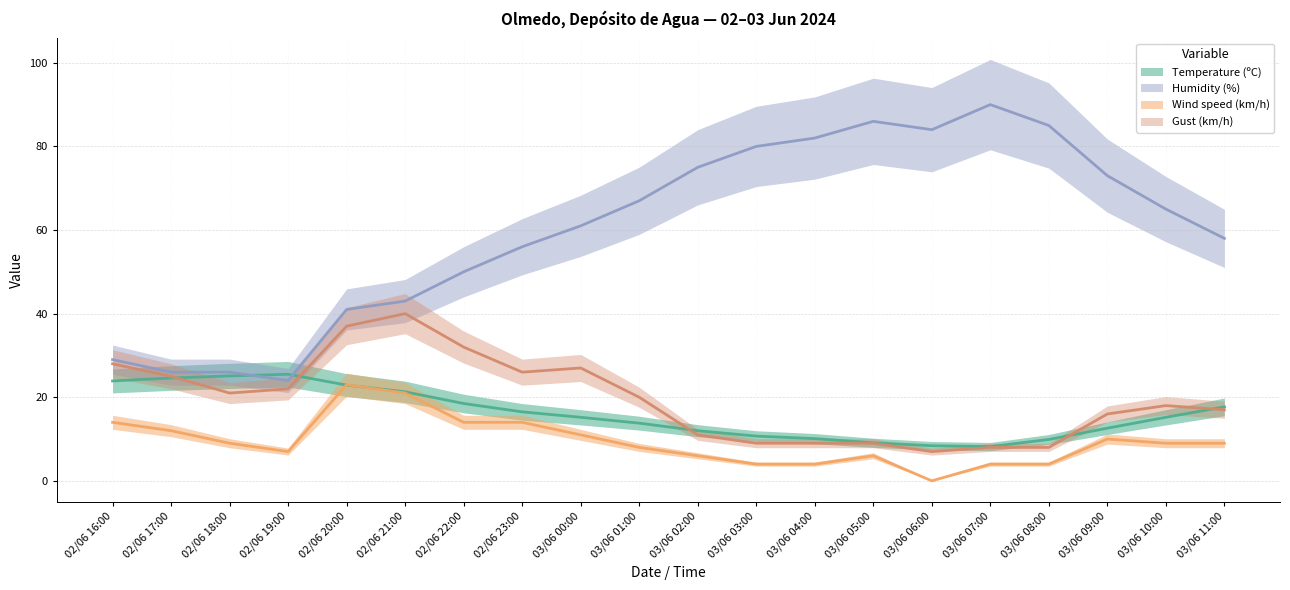

How many lines are shown in the chart?

4